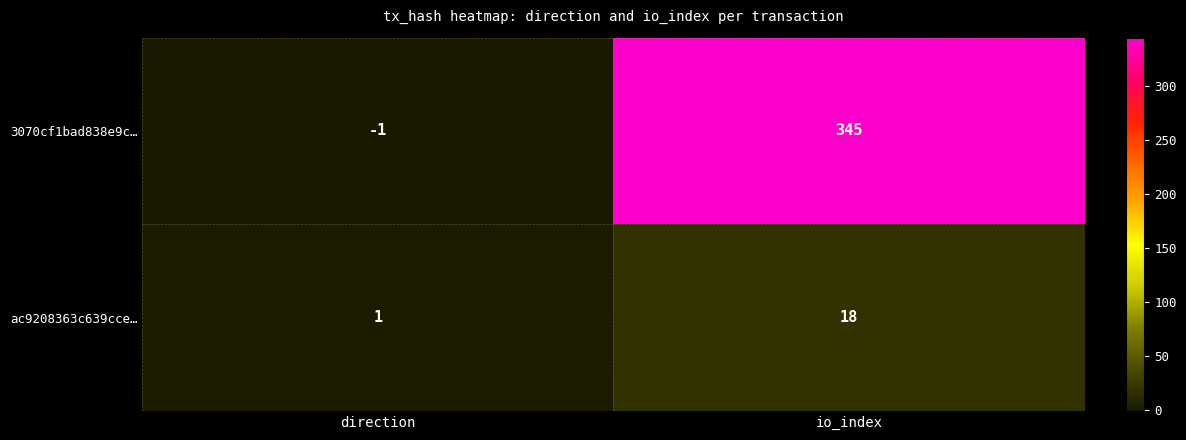

Reading left to right, extract all data points from this chart.

3070cf1bad838e9c…: direction=-1	io_index=345
ac9208363c639cce…: direction=1	io_index=18